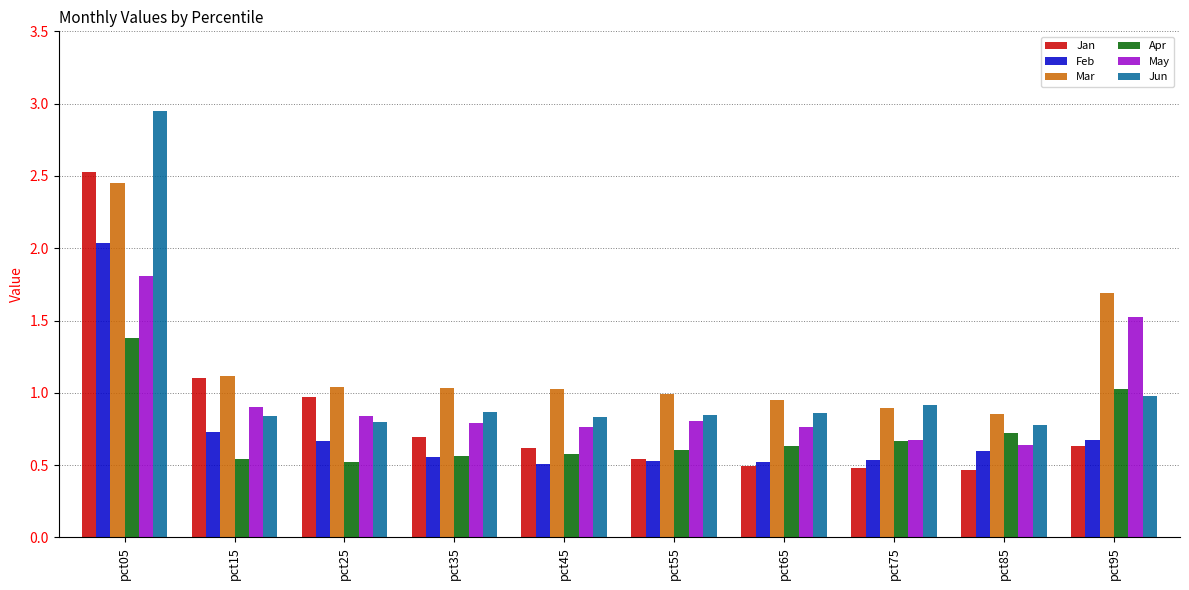

Rank the series by their maximum value, from lowest to highest.

Apr, May, Feb, Mar, Jan, Jun